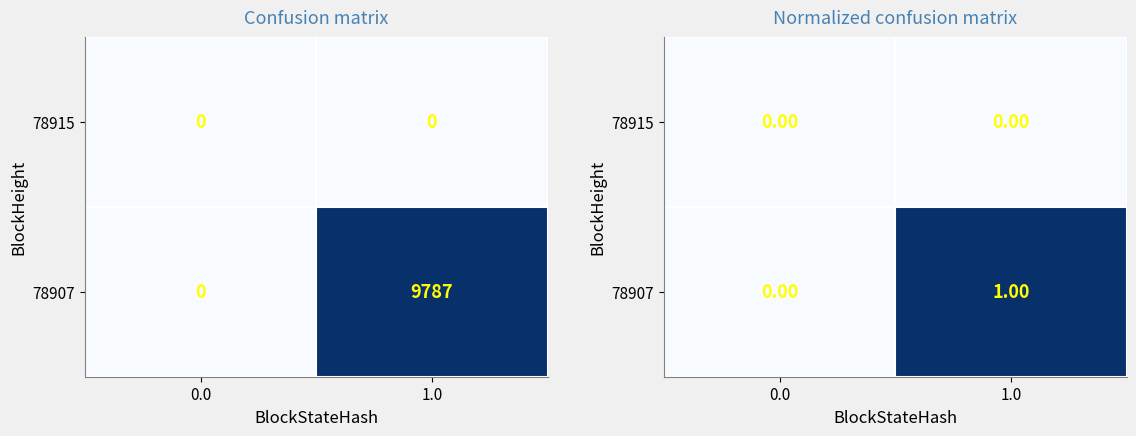

Which category has the highest value across all series?

1.0